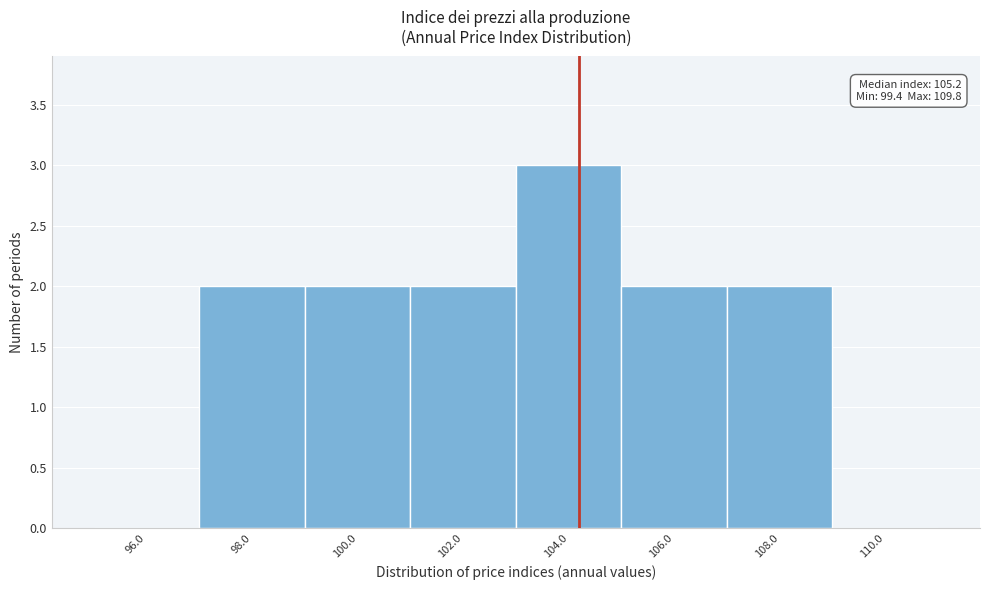

Reading left to right, extract all data points from this chart.

96.0=0	98.0=2	100.0=2	102.0=2	104.0=3	106.0=2	108.0=2	110.0=0